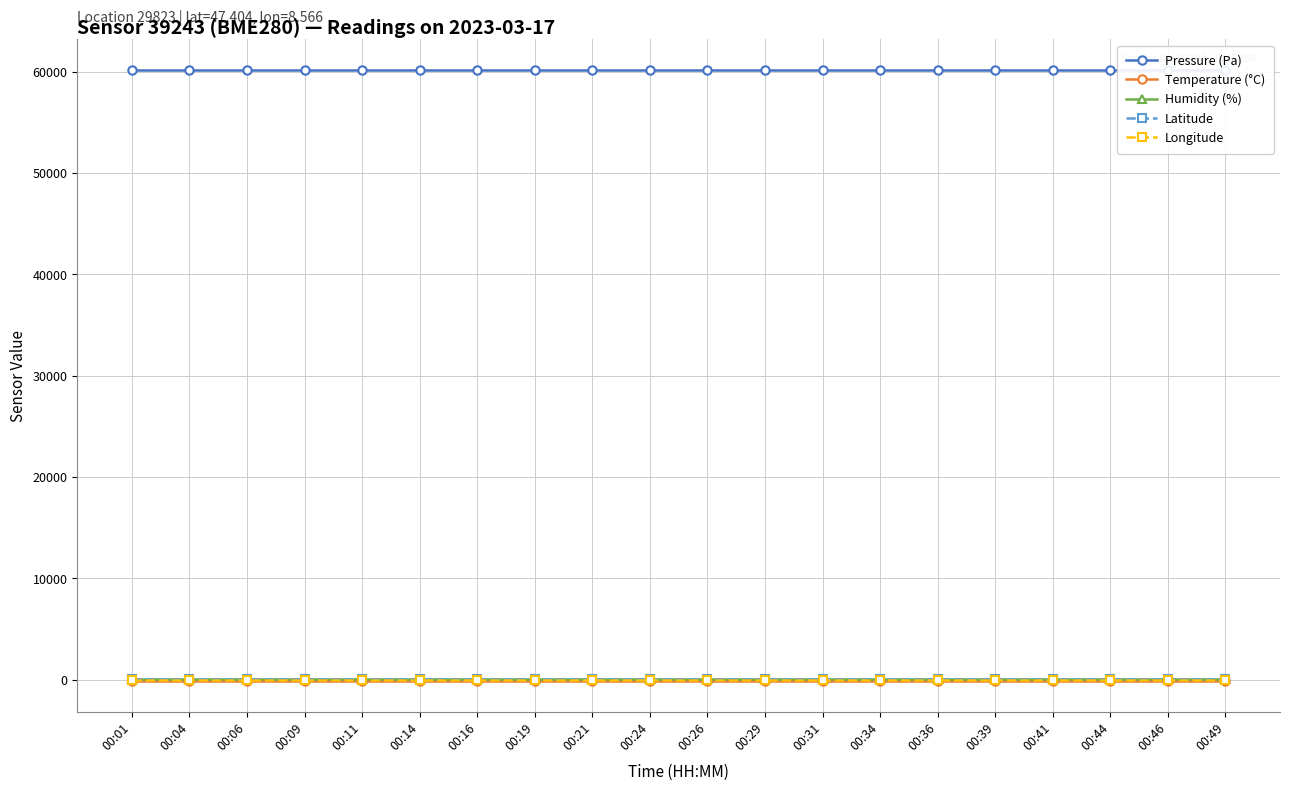

What is the average value of the Latitude series?

47.4